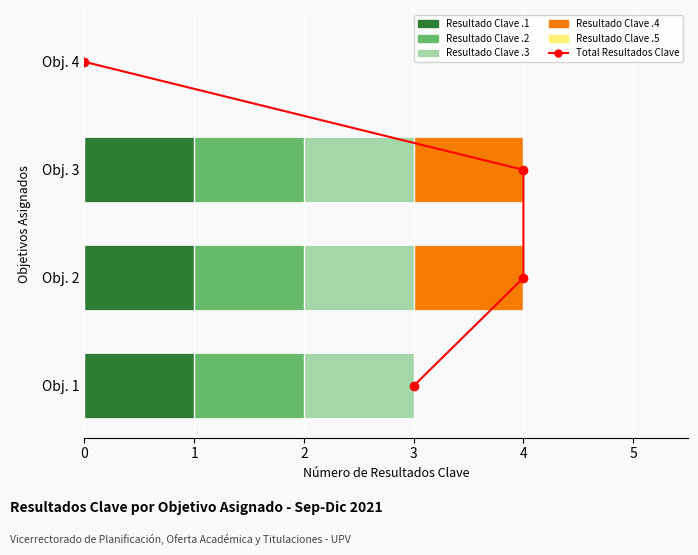

Which series has the largest range (max minus min)?

Total Resultados Clave